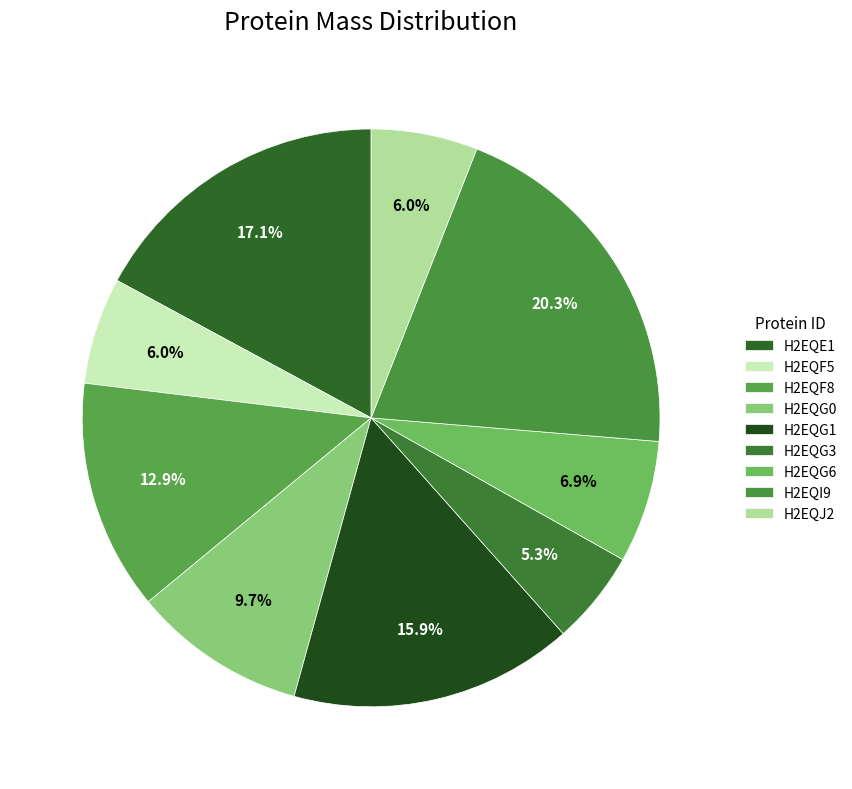

What percentage is the H2EQF5 slice, to the nearest percent?

6%